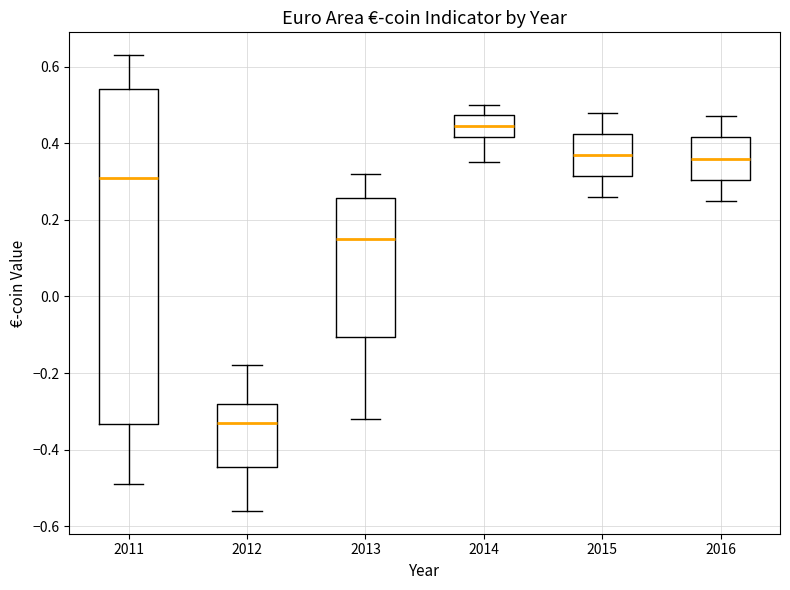

Reading left to right, read every box against the y-axis: the position of its median line, the range the box covers, and the ends of its whiskers. The values are not printed on the chart, so give them approximately, as read against the axis.

2011: median 0.32, box -0.34 to 0.54, whiskers -0.48 to 0.64
2012: median -0.32, box -0.44 to -0.28, whiskers -0.56 to -0.18
2013: median 0.16, box -0.10 to 0.26, whiskers -0.32 to 0.32
2014: median 0.44, box 0.42 to 0.48, whiskers 0.36 to 0.50
2015: median 0.38, box 0.32 to 0.42, whiskers 0.26 to 0.48
2016: median 0.36, box 0.30 to 0.42, whiskers 0.26 to 0.48